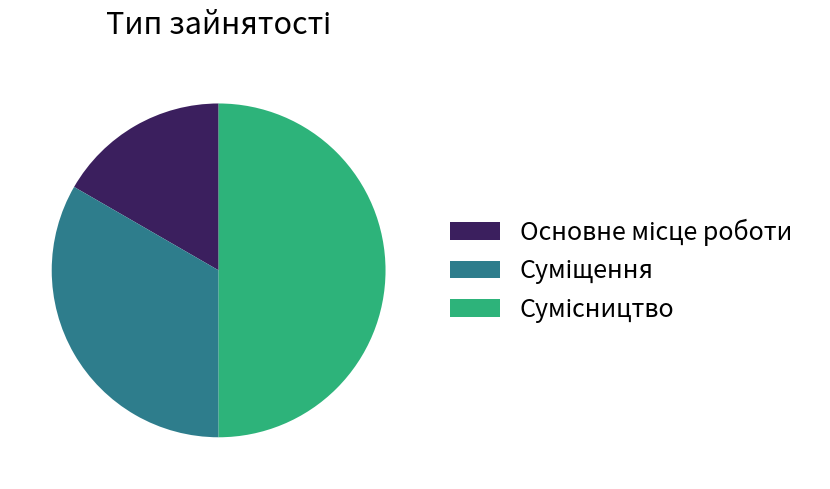

How many segments does this pie chart have?

3